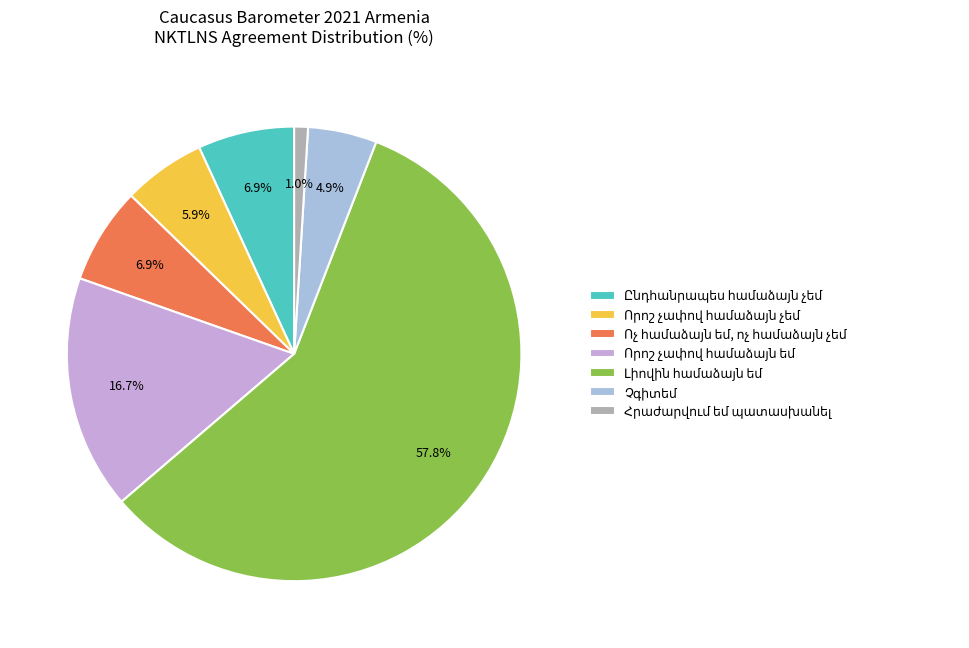

Is there any slice that represents more than half of the pie?

Yes